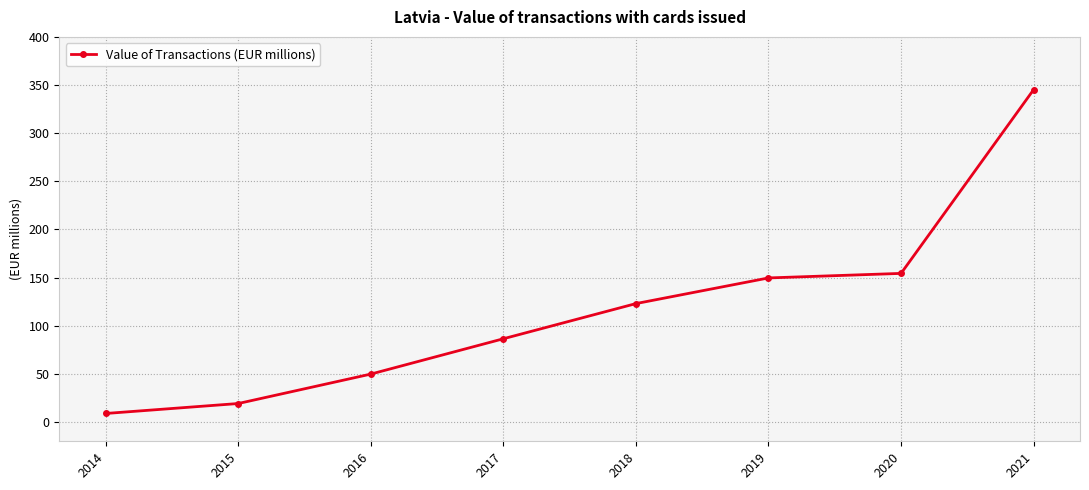

Count the number of data series in this chart.

1